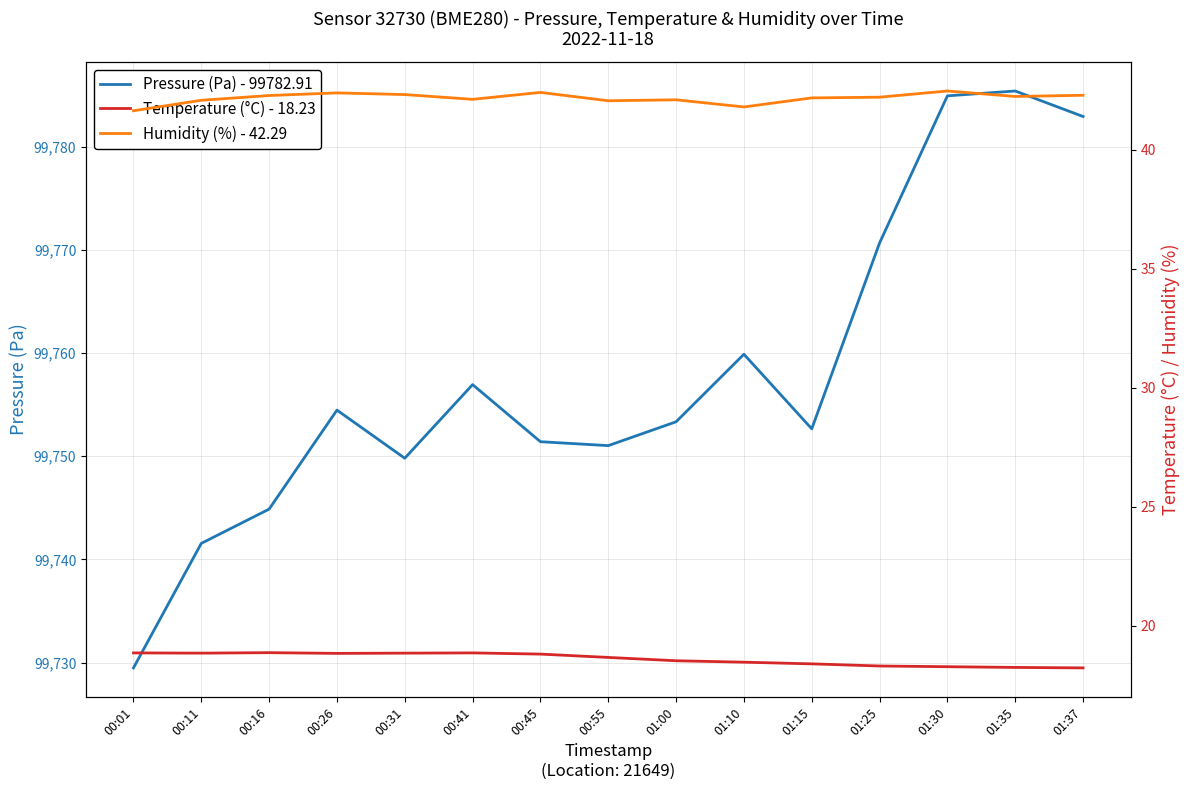

How many lines are shown in the chart?

3